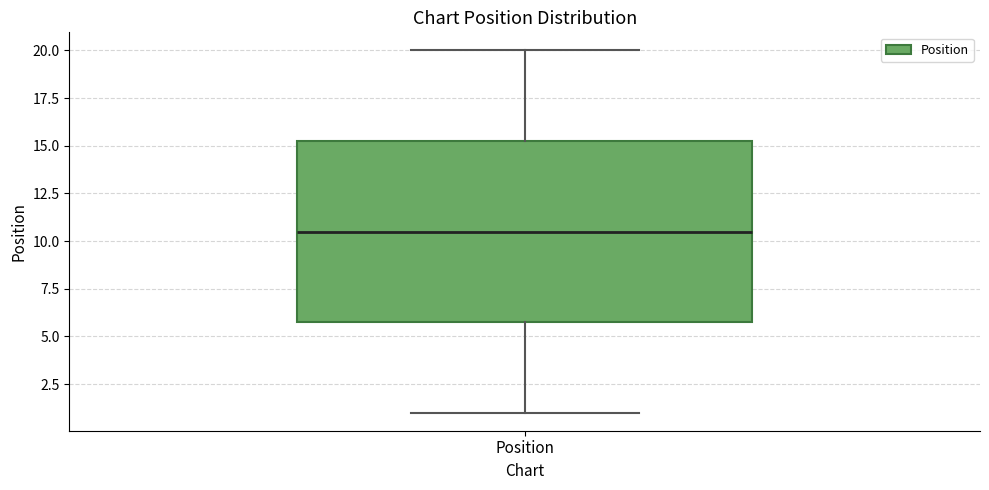

Read this box plot against the y-axis: the position of the median line, the range covered by the box, and the ends of both whiskers. The values are not printed on the chart, so give them approximately, as read against the axis.

median 10.5, box 6.0 to 15.5, whiskers 1.0 to 20.0